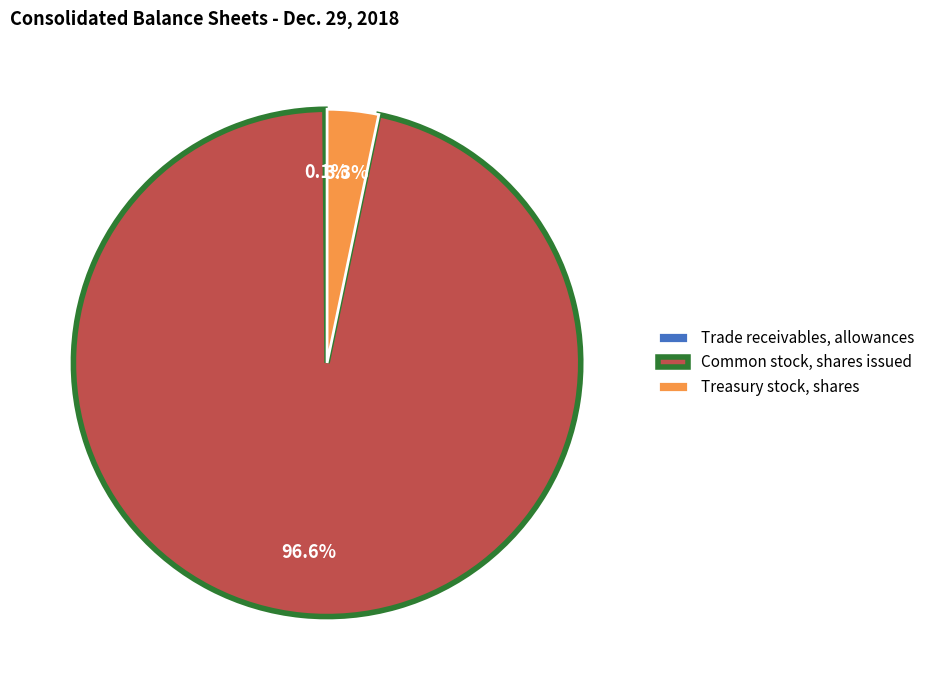

Combined, do Common stock, shares issued and Treasury stock, shares account for over 50%?

Yes